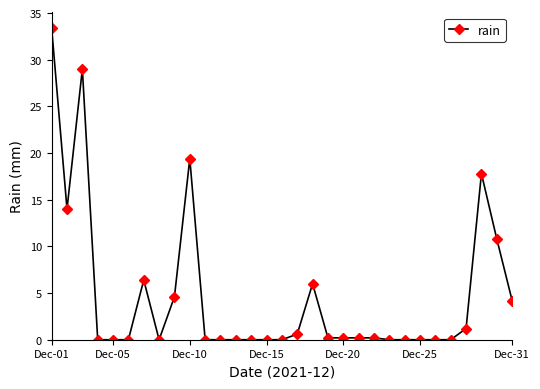

What is the maximum value shown in the chart?

33.4